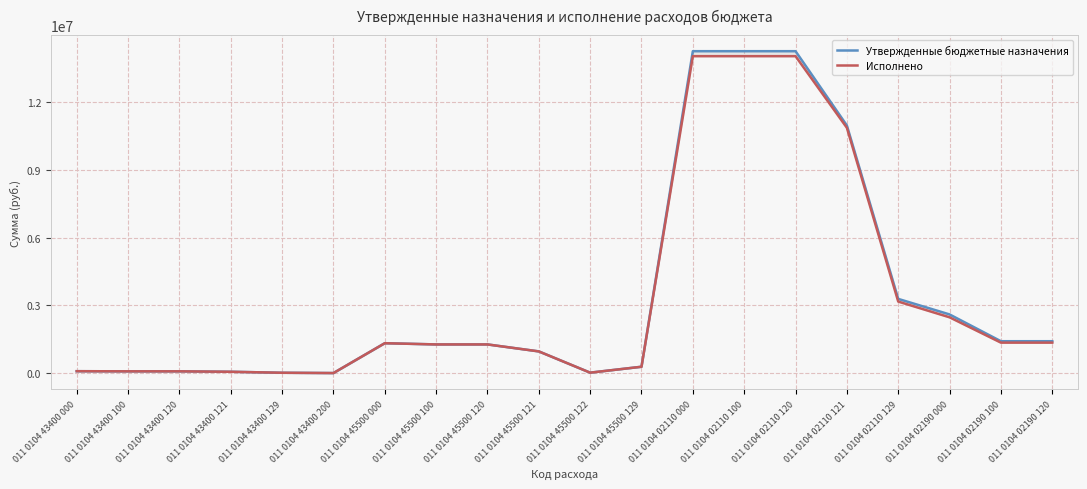

Which series has the largest range (max minus min)?

Утвержденные бюджетные назначения